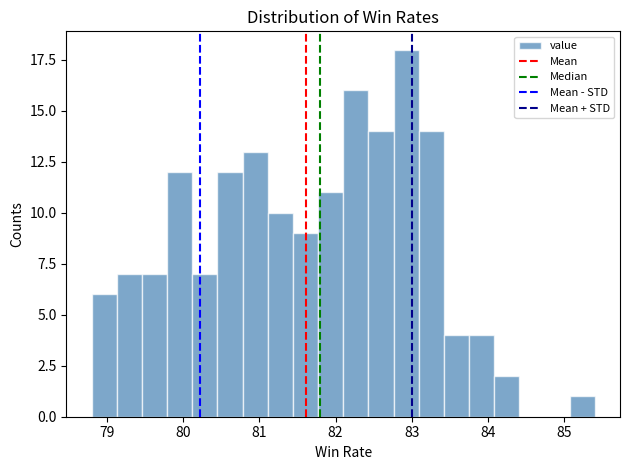

Around what value on the x-axis is the tallest bar? Give the approximate position of its centre, as read against the axis.

82.9